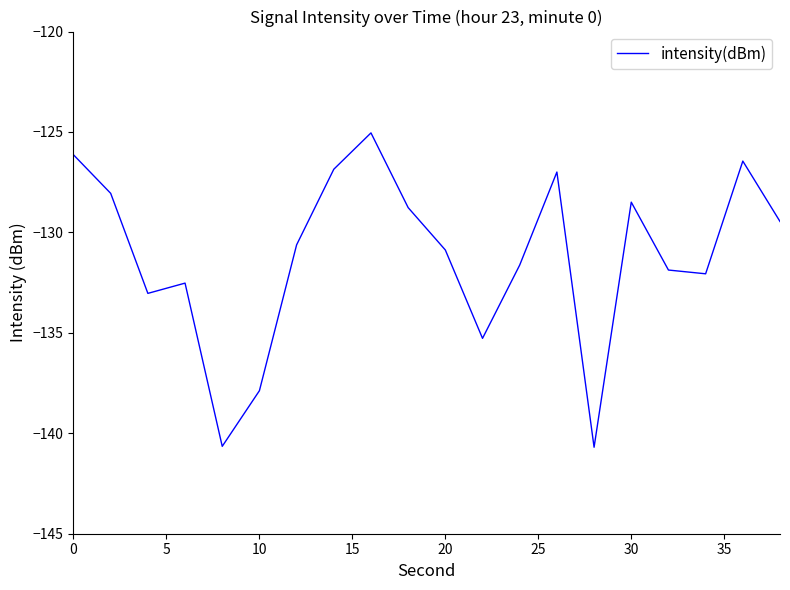

What is the greatest value displayed?

-125.0